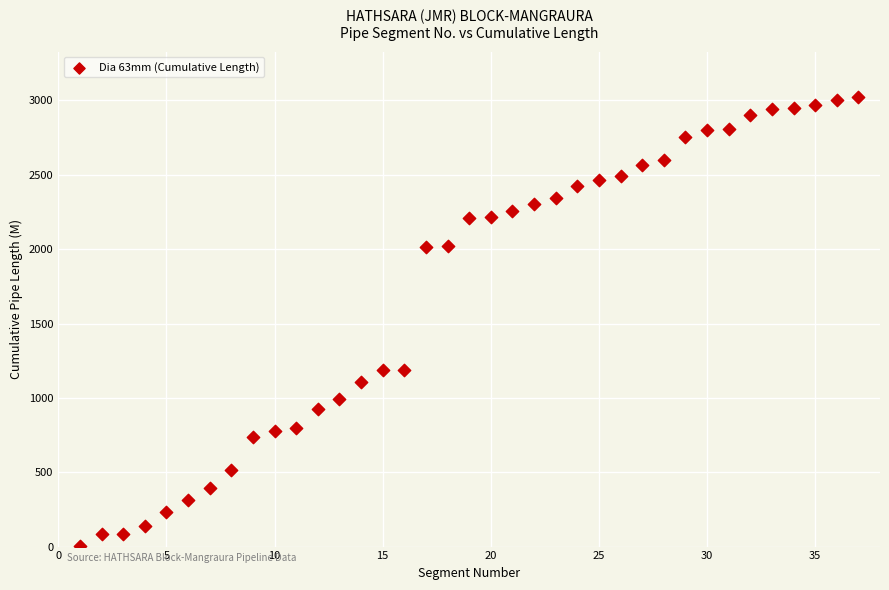

What is the range of X values (max minus min)?

36.0